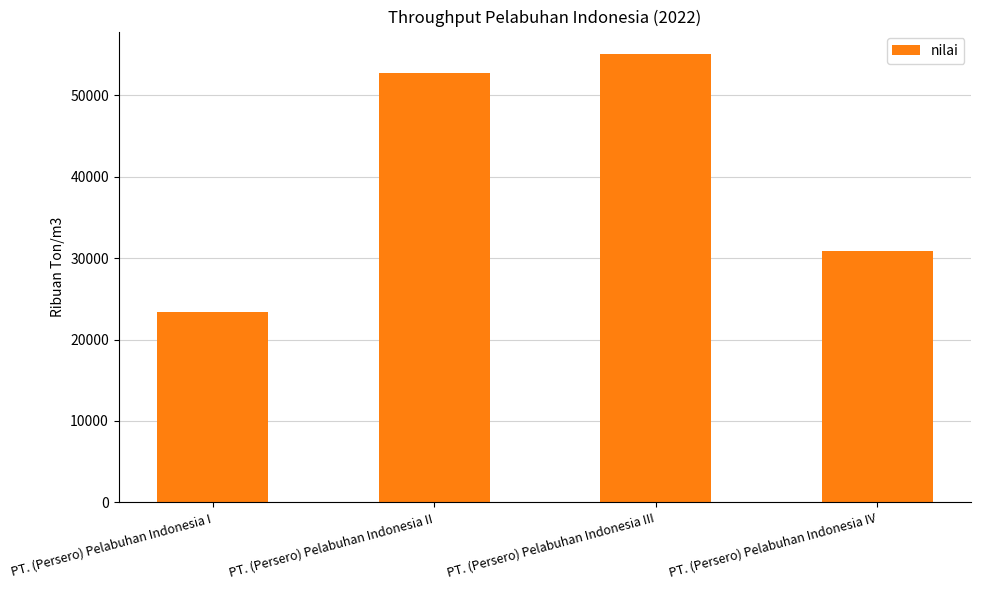

Which label corresponds to the largest value in the chart?

PT. (Persero) Pelabuhan Indonesia III